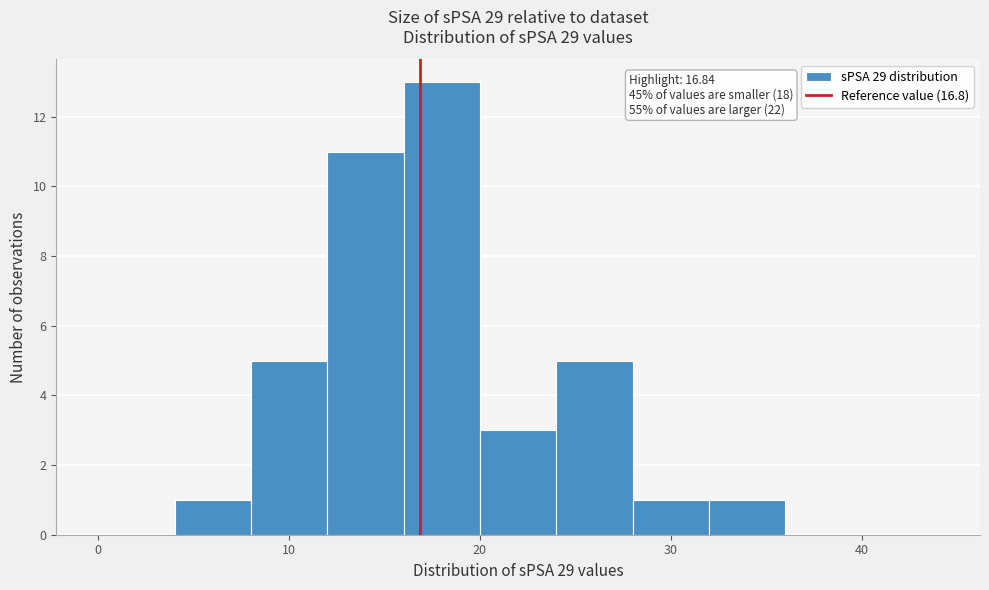

Which range on the x-axis has the tallest bar?

16 to 20